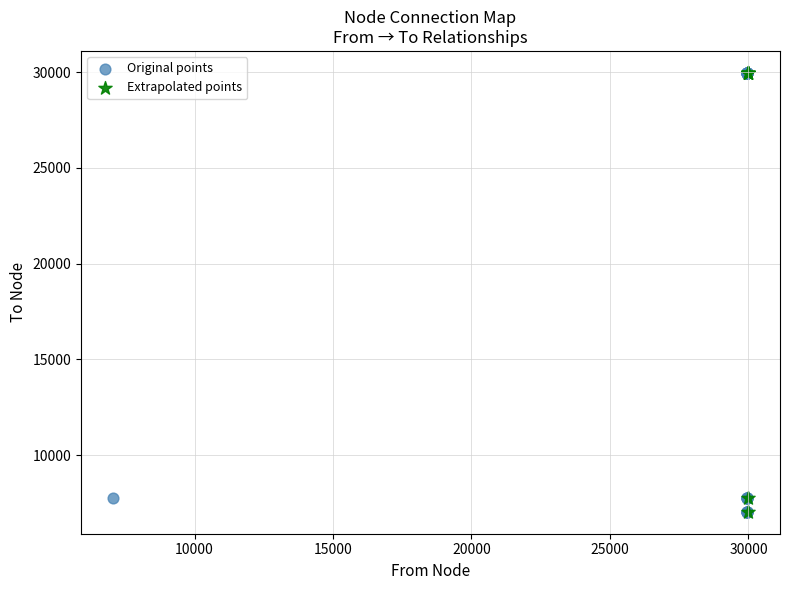

What are all the series names shown in the legend?

Original points, Extrapolated points